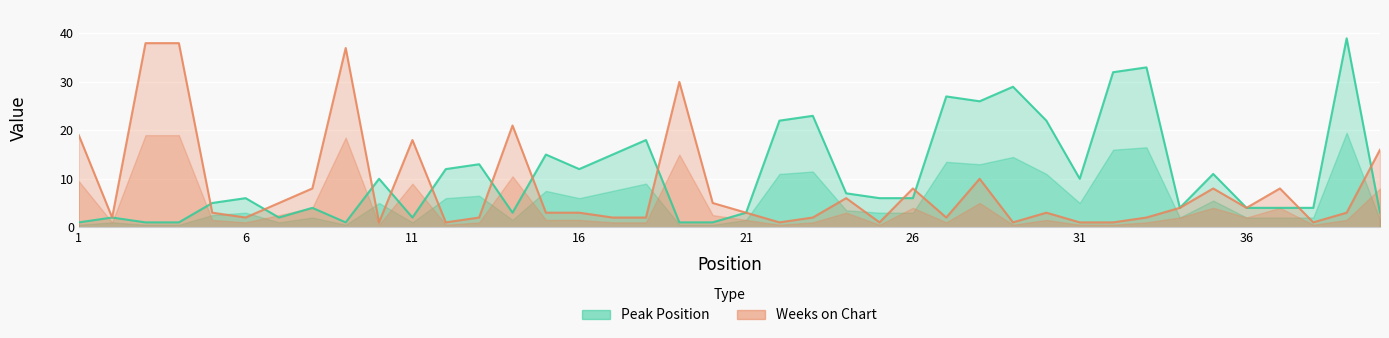

True or false: Weeks on Chart and Peak Position intersect in this chart.

True